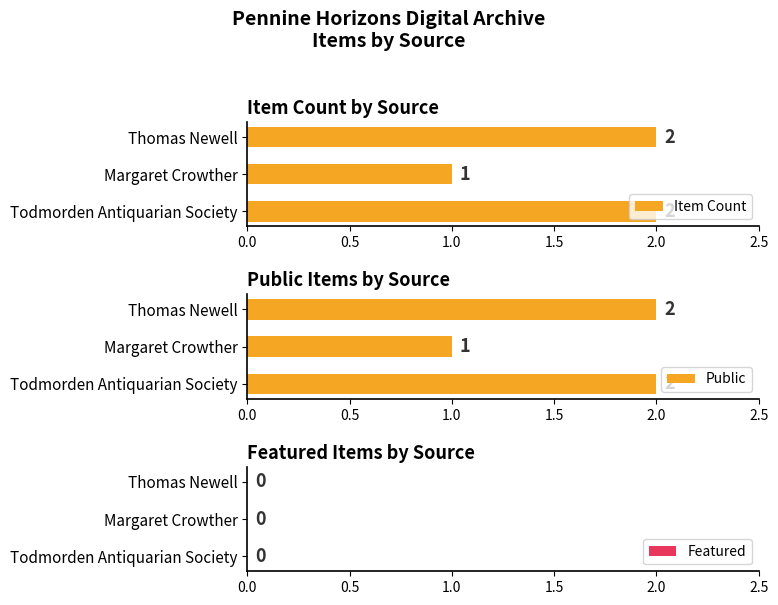

Rank the series by their maximum value, from highest to lowest.

Item Count, Public, Featured